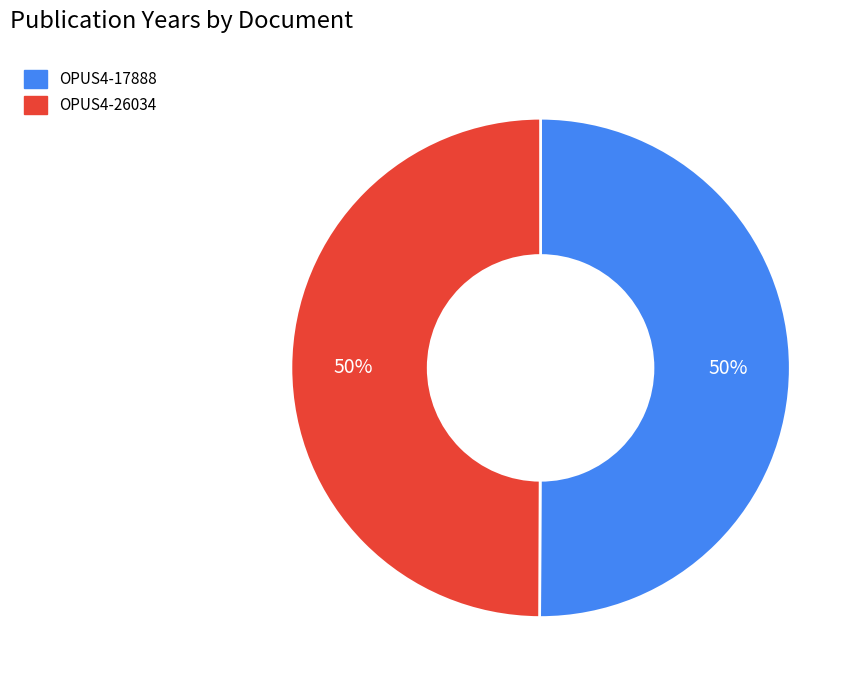

How many segments does this pie chart have?

2